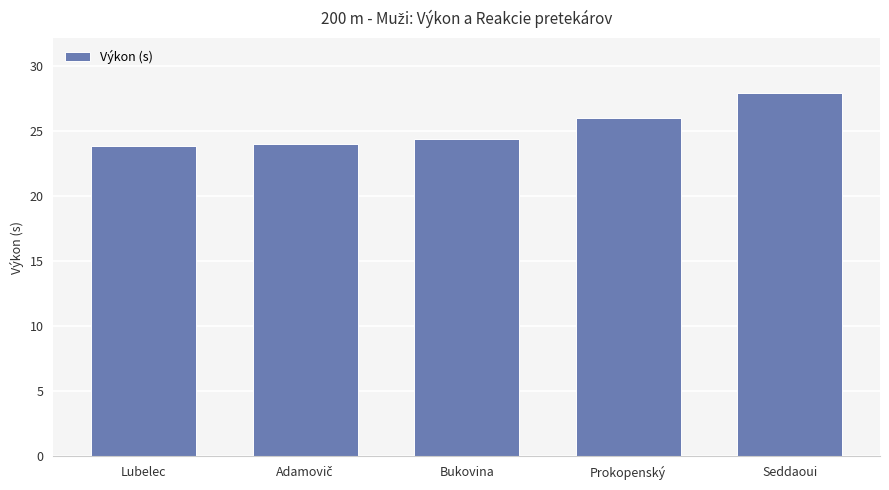

How many bars are there in total?

5